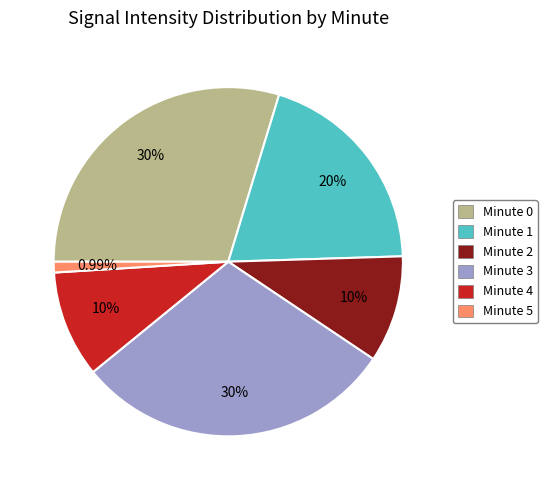

Does Minute 2 account for over 50% of the chart?

No